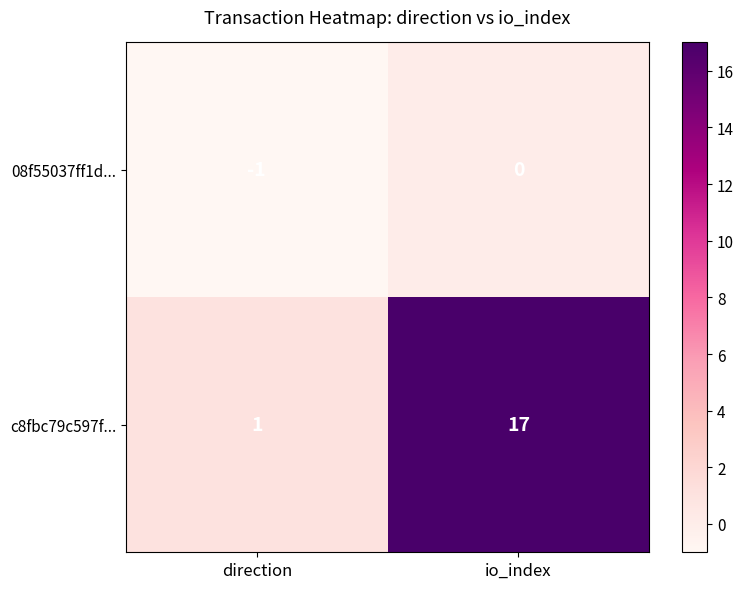

What is the maximum value shown in the chart?

17